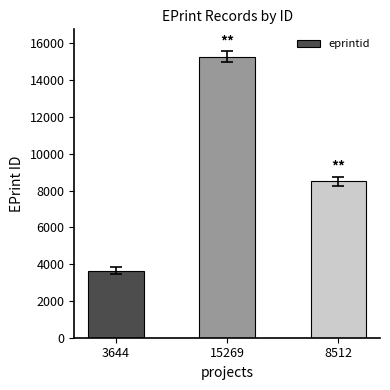

Read the value at 8512, to the nearest 50.

8500